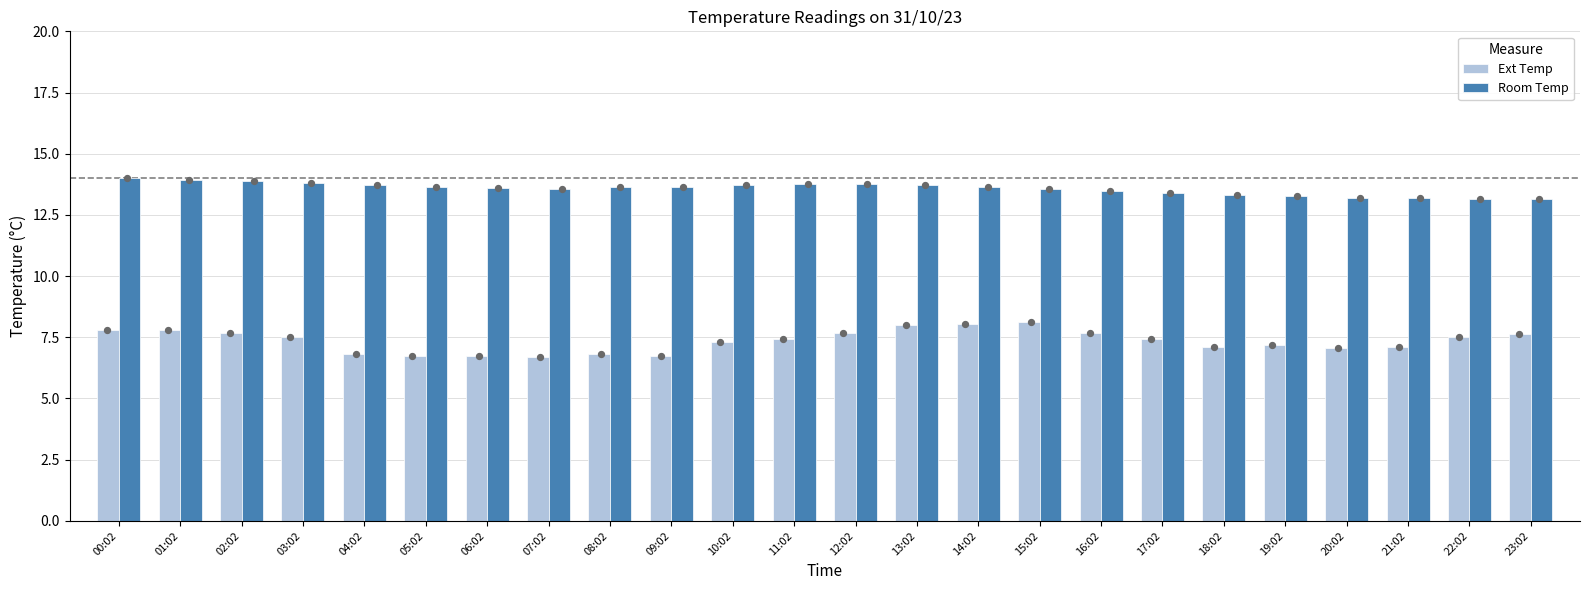

Which series has the largest total across all categories?

Room Temp